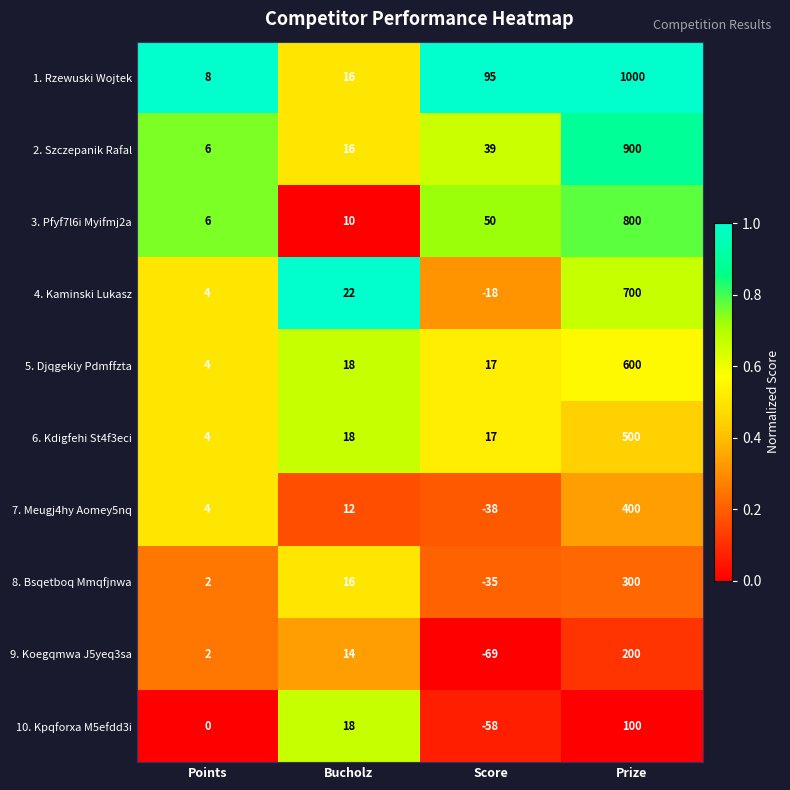

List the series in order of their peak value, highest first.

1. Rzewuski Wojtek, 2. Szczepanik Rafal, 3. Pfyf7l6i Myifmj2a, 4. Kaminski Lukasz, 5. Djqgekiy Pdmffzta, 6. Kdigfehi St4f3eci, 7. Meugj4hy Aomey5nq, 8. Bsqetboq Mmqfjnwa, 9. Koegqmwa J5yeq3sa, 10. Kpqforxa M5efdd3i